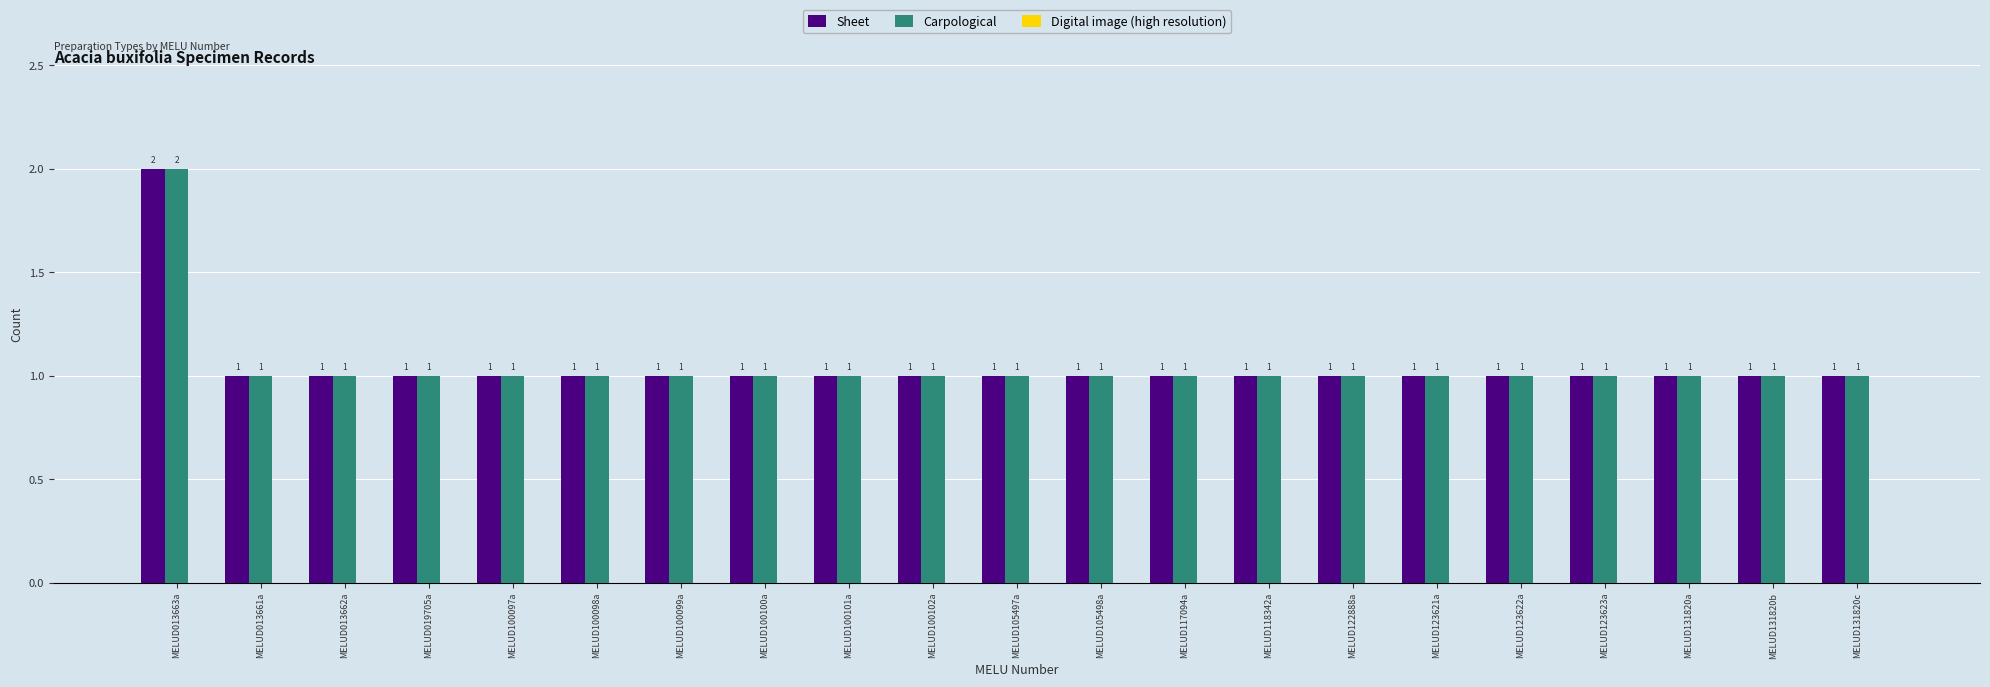

Which category has the highest value across all series?

MELUD013663a